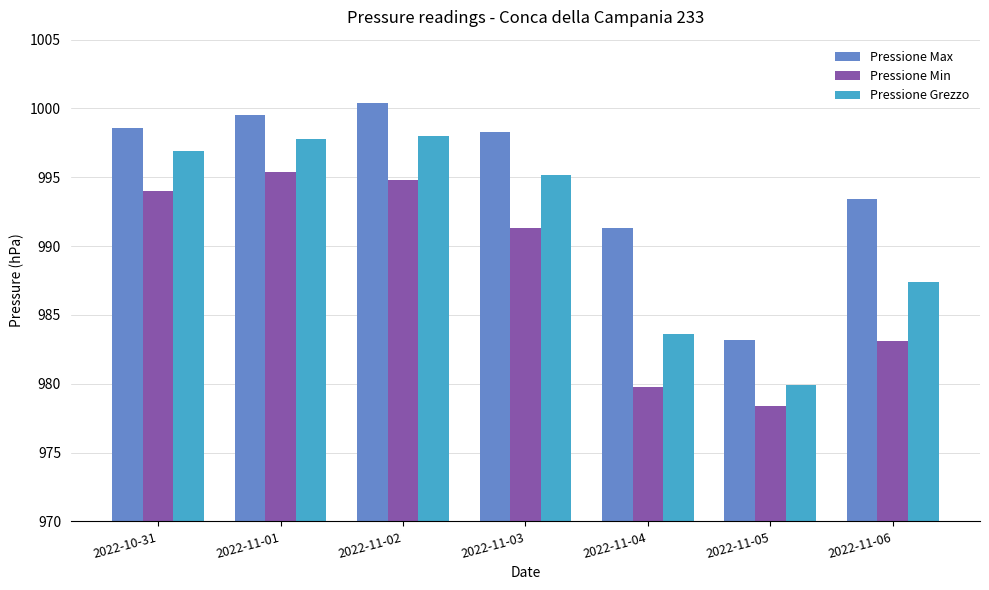

Between 2022-10-31 and 2022-11-06, which series saw the biggest shift?

Pressione Min